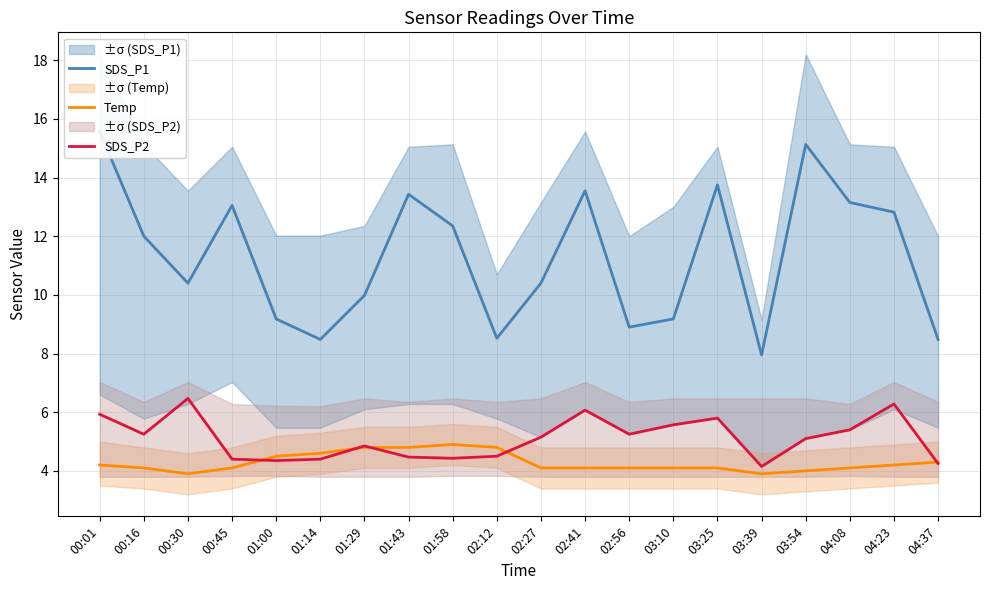

Which series has the widest spread of values?

SDS_P1